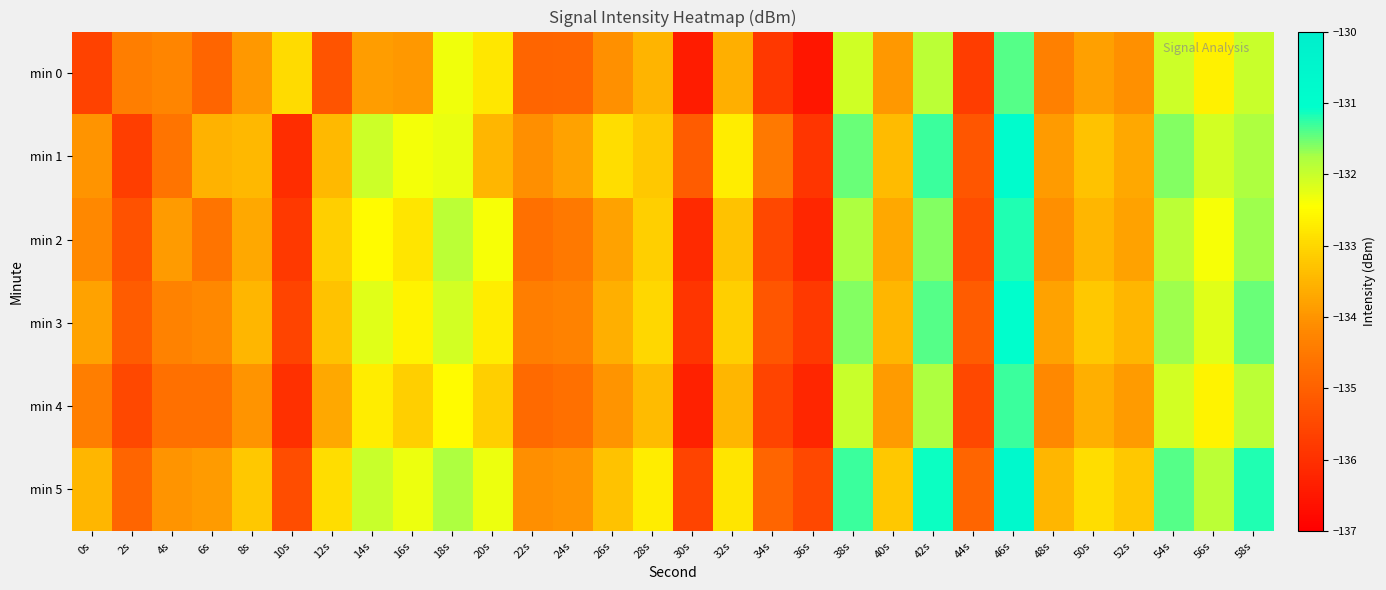

At 24s, list the series in order from smallest to largest.

min 0, min 4, min 2, min 3, min 5, min 1